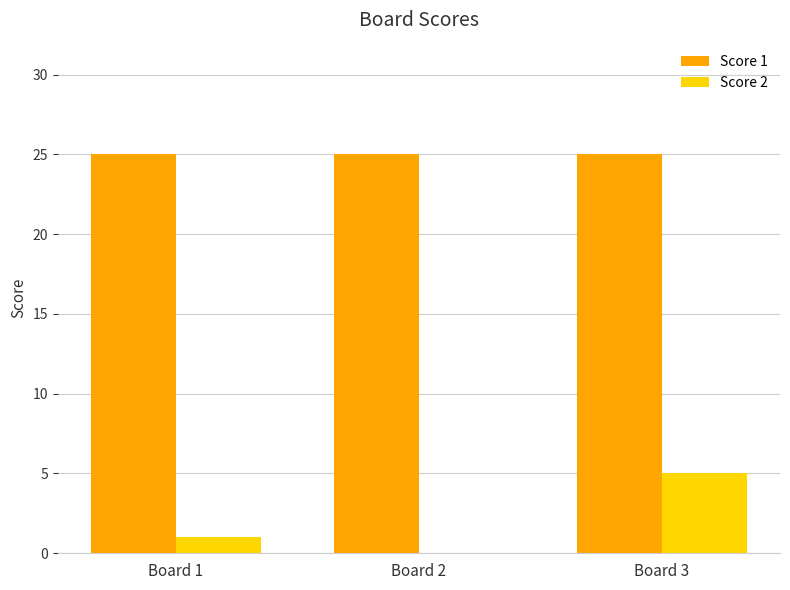

What is the spread (max minus min) of values at Board 1?

24